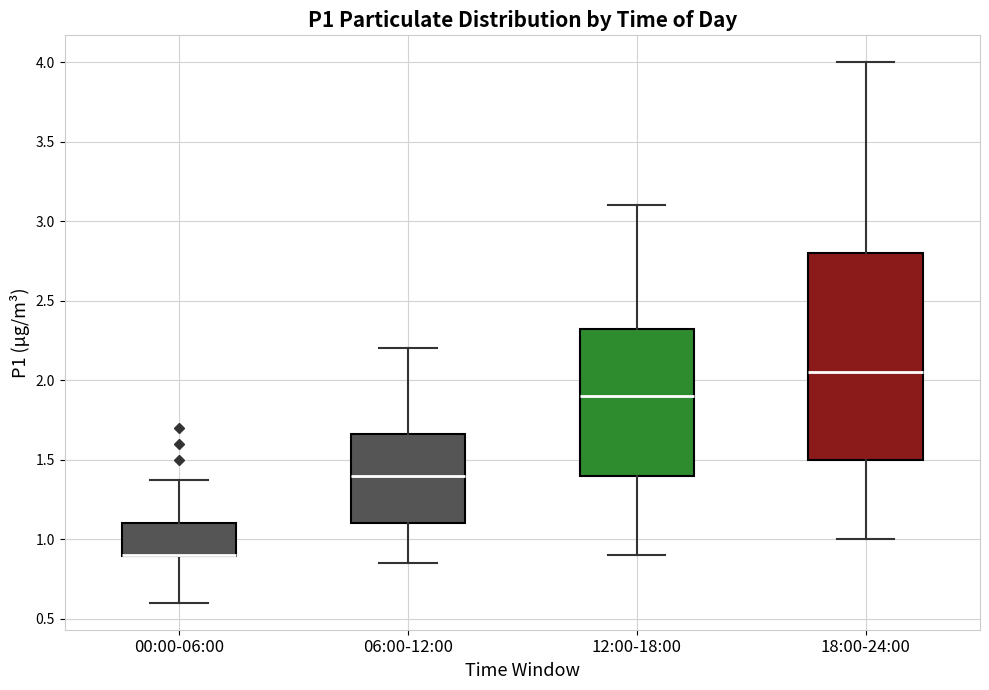

Which box is the tallest, from its lower edge to its upper edge?

18:00-24:00